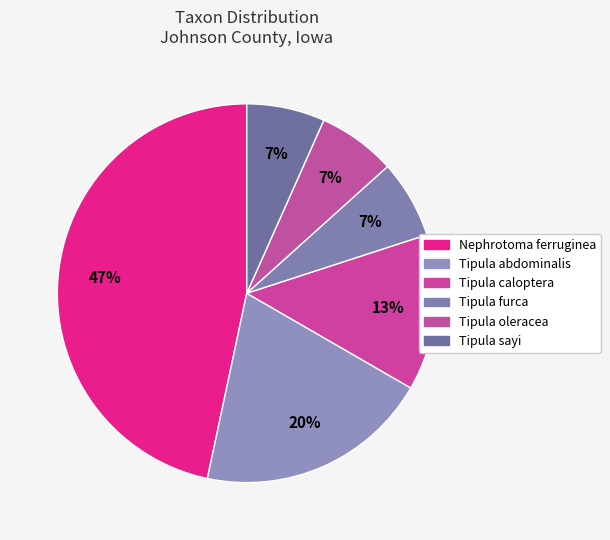

Does Tipula sayi account for over 50% of the chart?

No